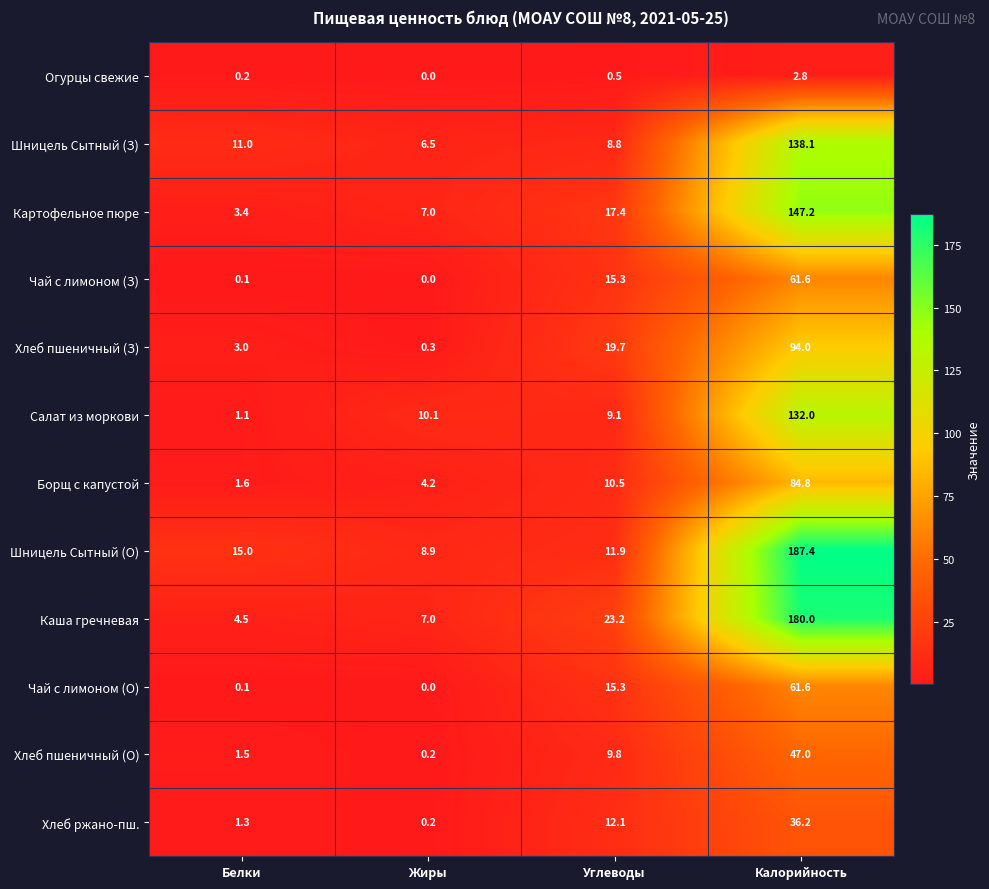

What is the difference between the highest and lowest values at Калорийность?

184.6